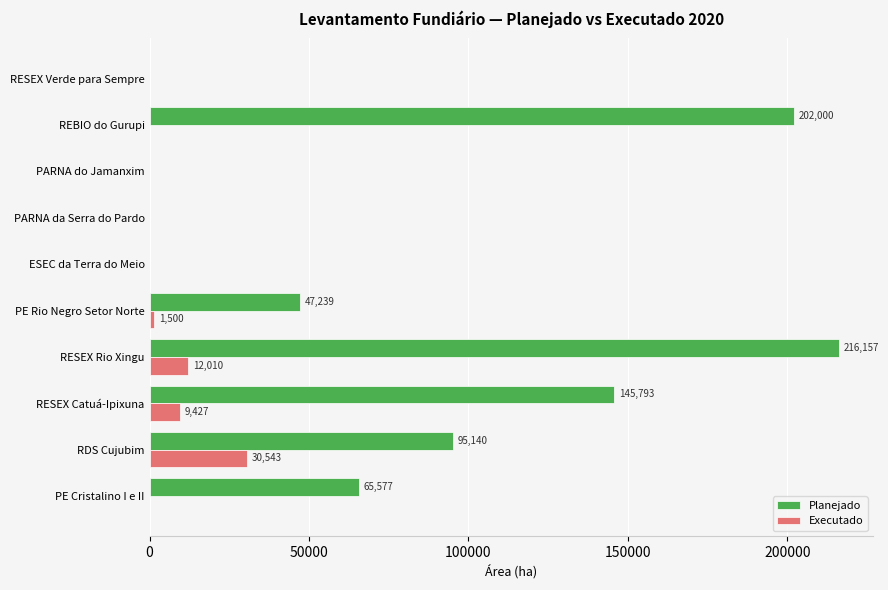

At which category is the sum across all series the highest?

RESEX Rio Xingu